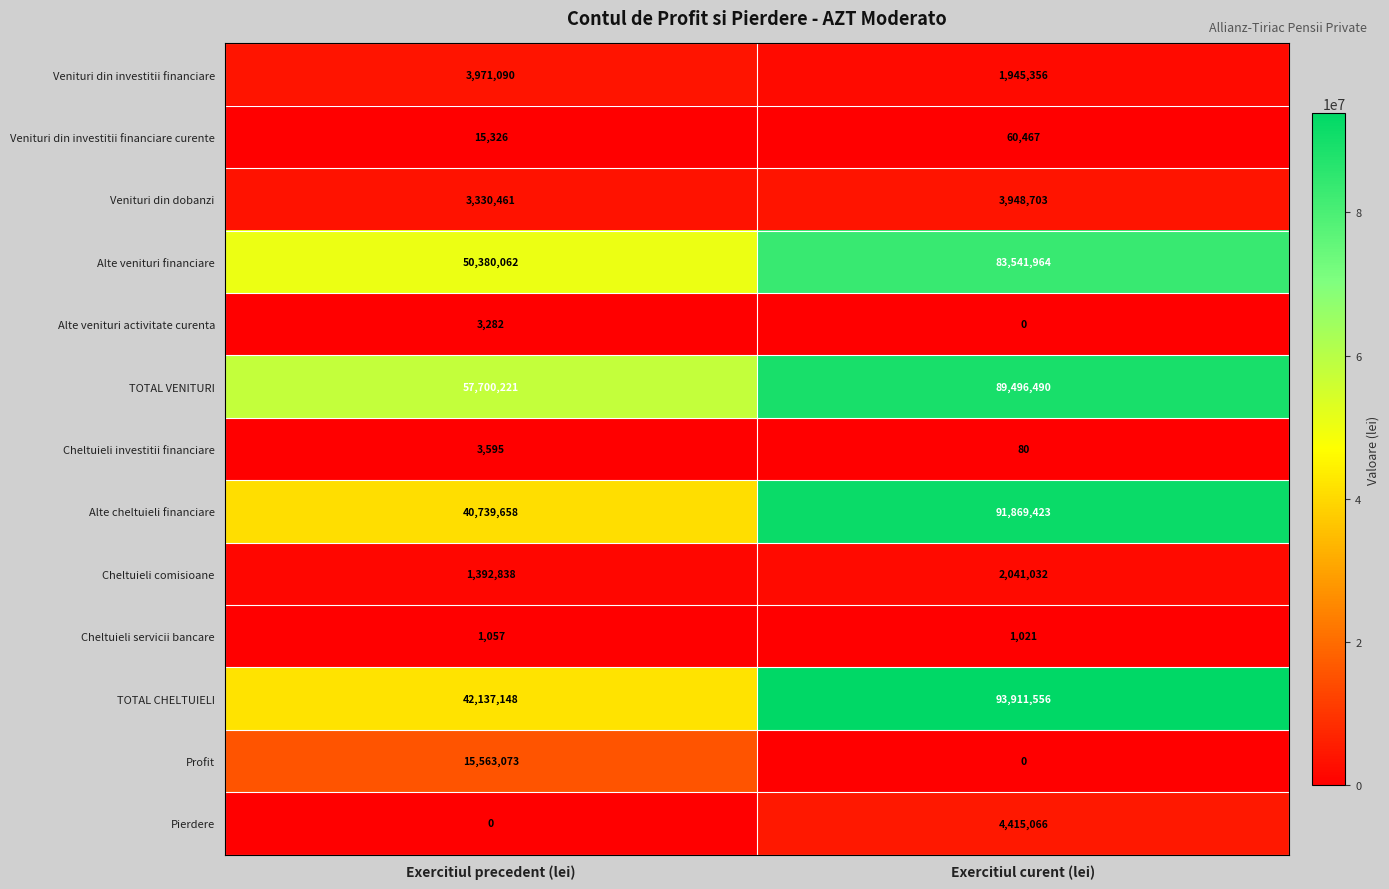

Read the Cheltuieli comisioane value at Exercitiul curent (lei).

2041032